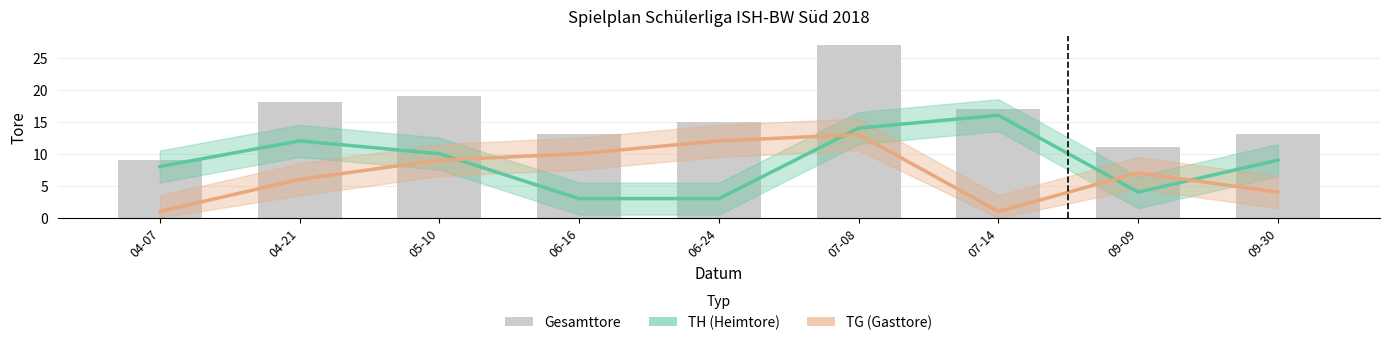

How many data points in TH (Heimtore) are above 9?

4